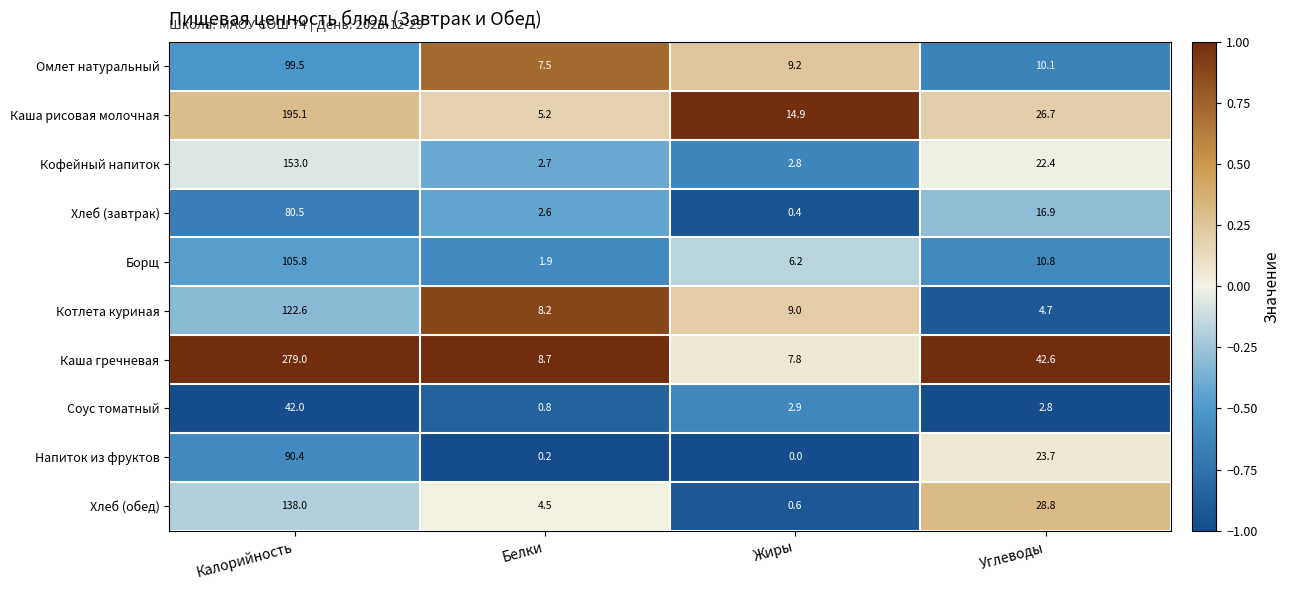

Which label corresponds to the largest value in the chart?

Калорийность